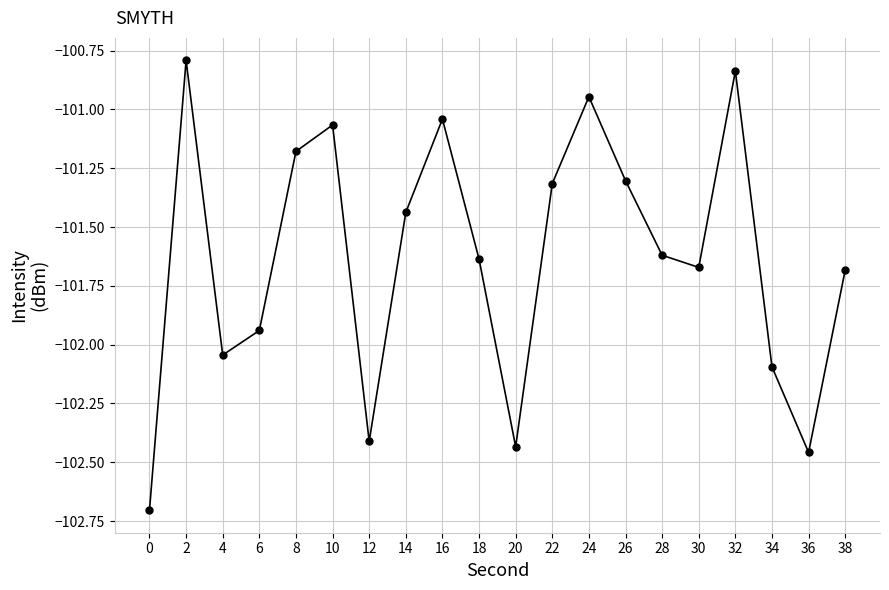

True or false: the data shows -101.3 at 26.

True